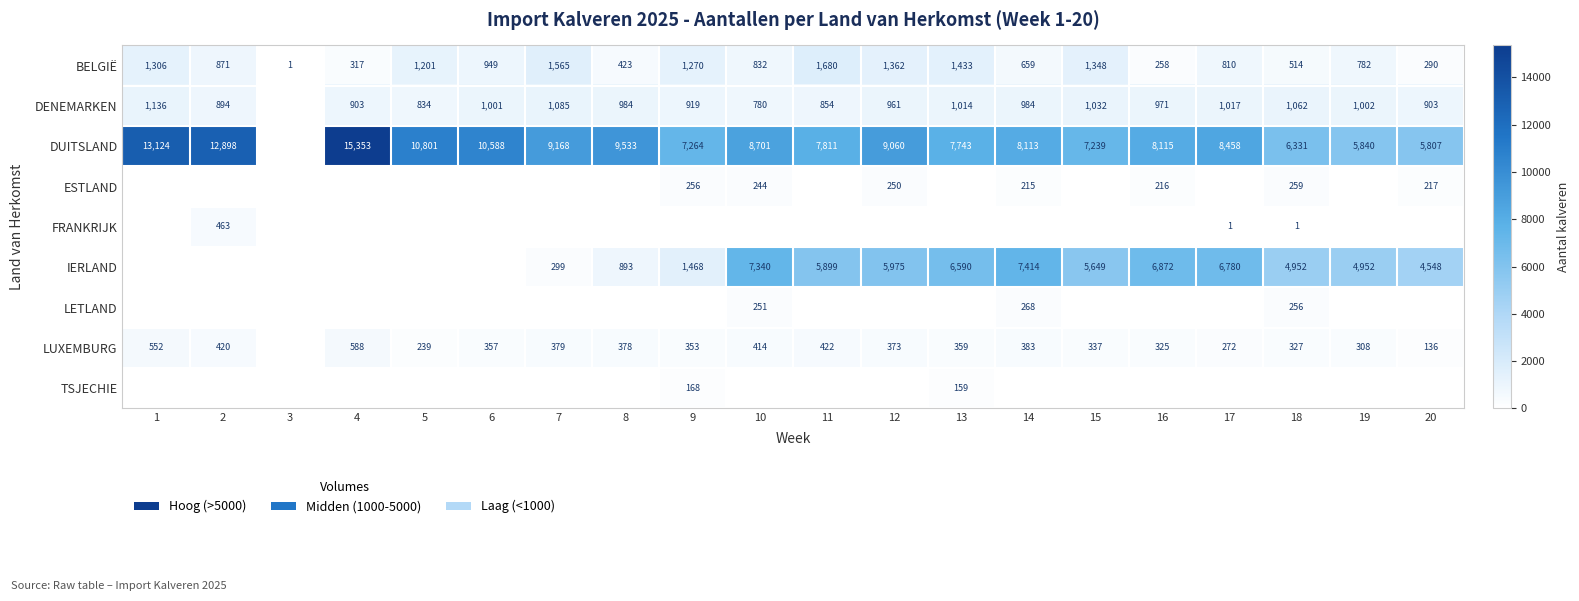

At which category is the sum across all series the highest?

10